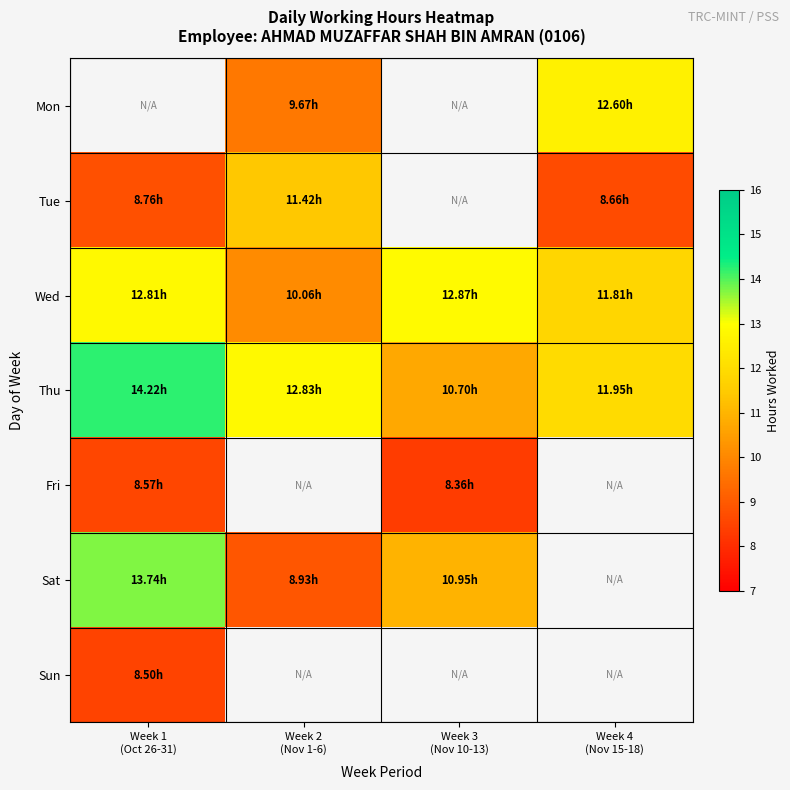

Is the value of Tue at Week 1 (Oct 26-31) greater than the value of Thu at Week 1 (Oct 26-31)?

No